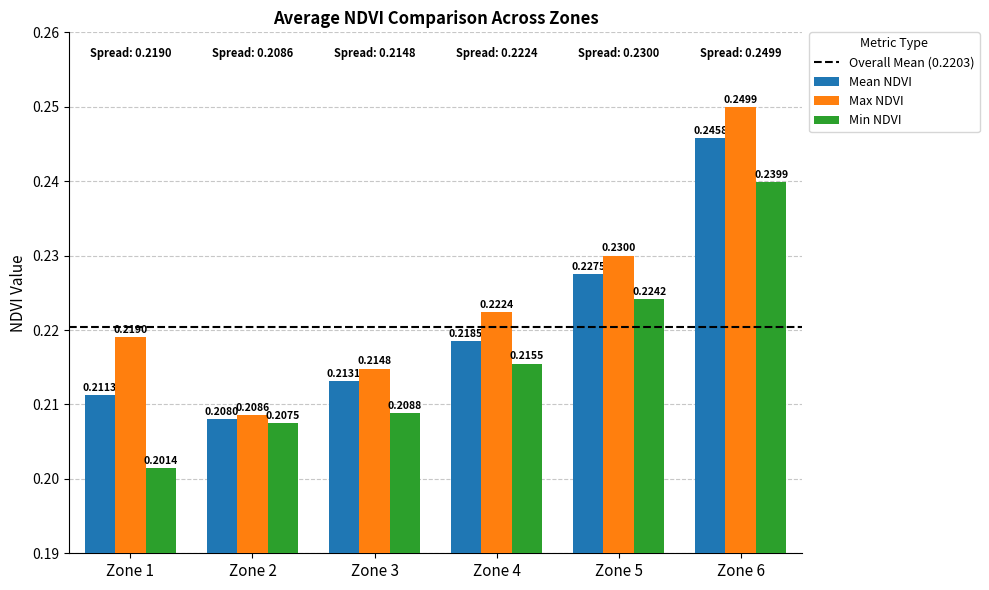

At how many categories does at least one series exceed 0?

6